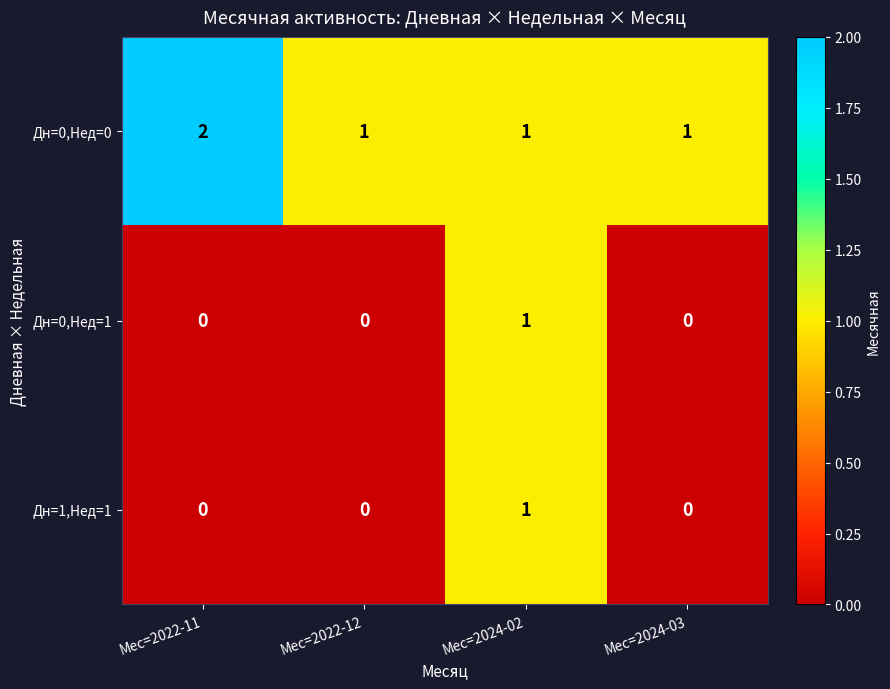

At which label does Дн=0,Нед=1 reach its peak?

Мес=2024-02